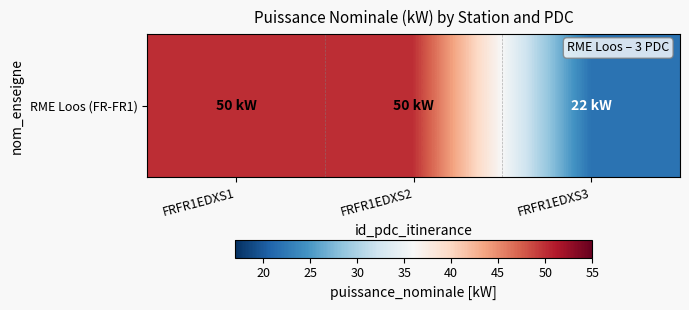

What is the sum of all values?

122